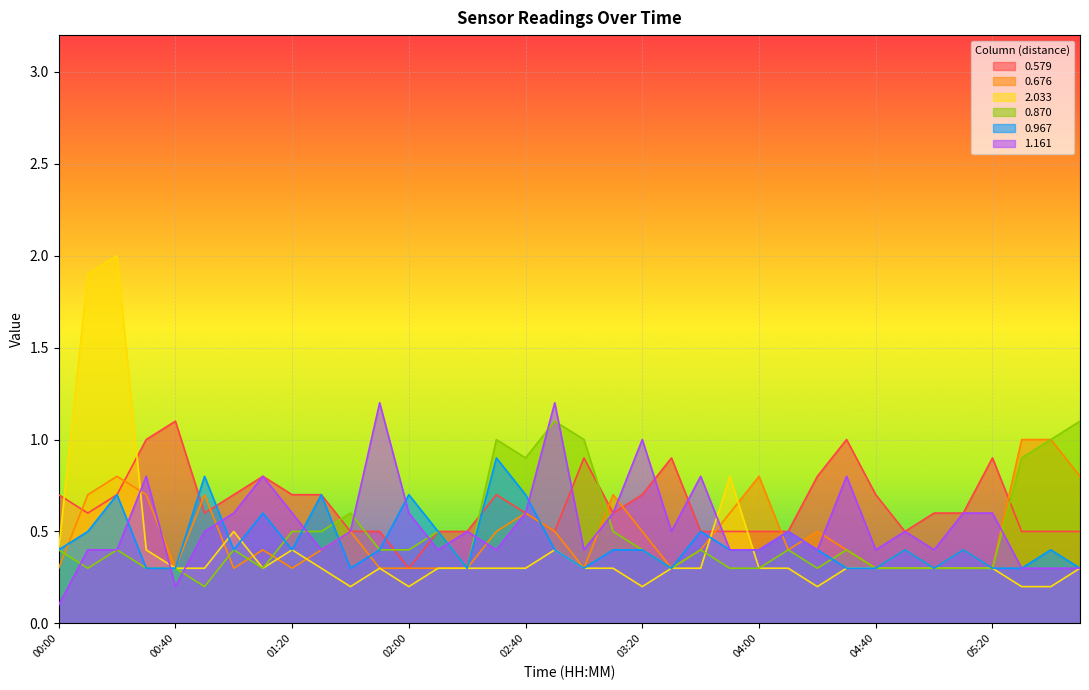

How many interior local valleys does the 0.579 series have?

6